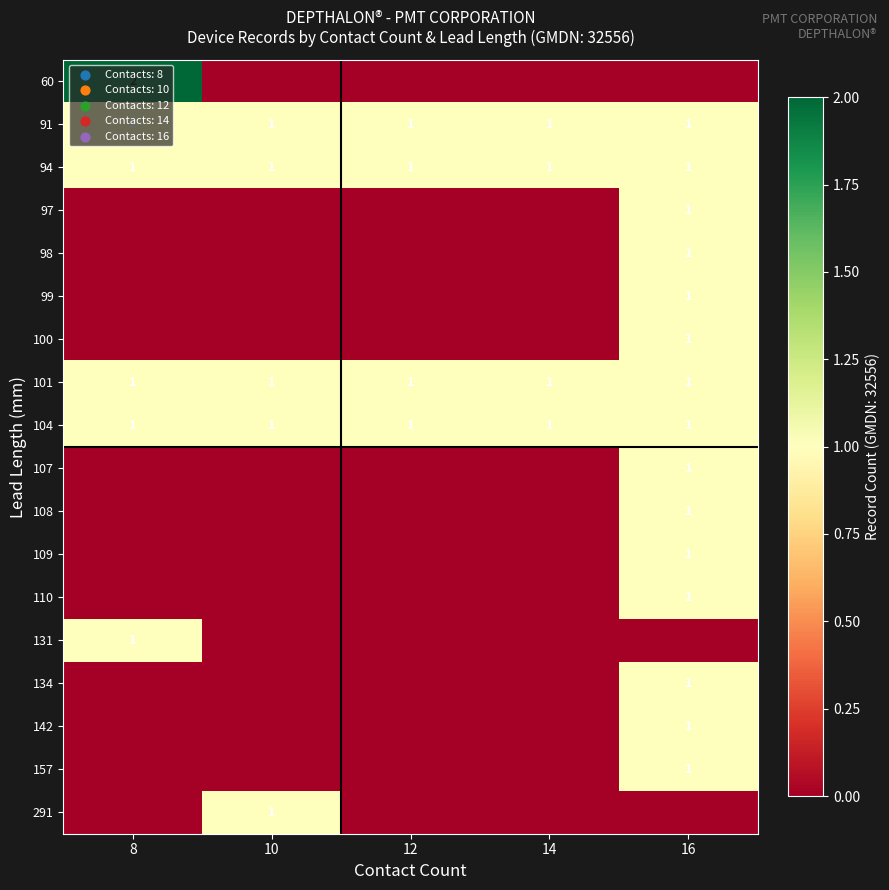

How many data points does each series have?

5